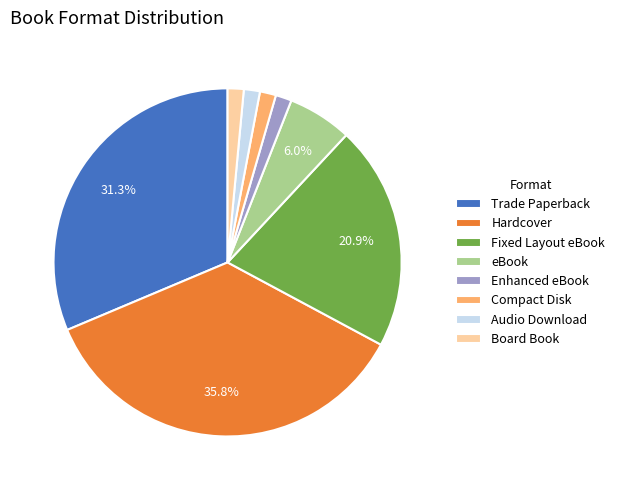

To the nearest percent, what portion does Trade Paperback represent?

31%